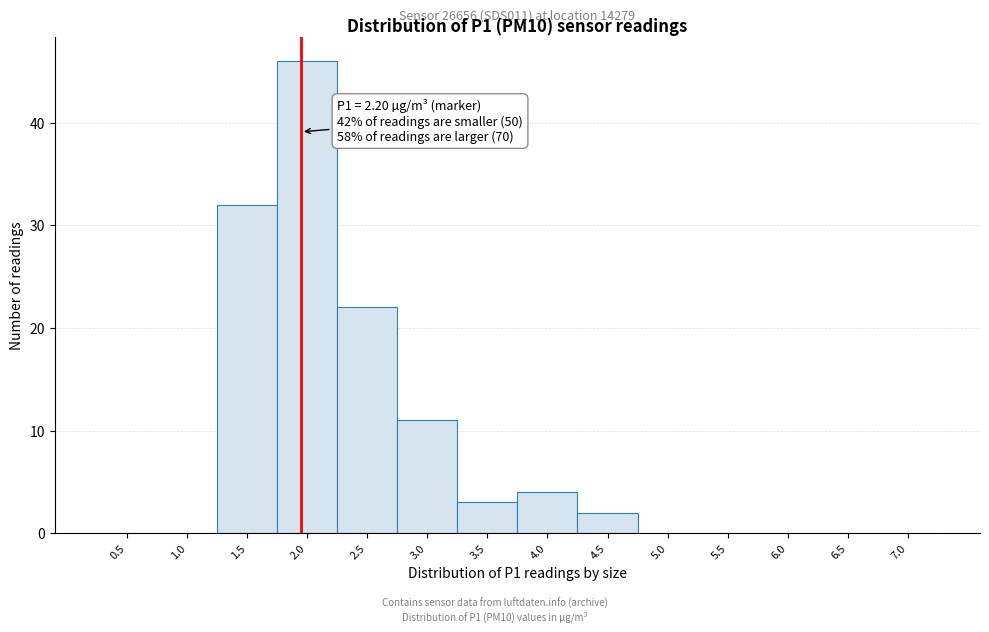

Reading right to left, extract all data points from this chart.

7.0=0	6.5=0	6.0=0	5.5=0	5.0=0	4.5=2	4.0=4	3.5=3	3.0=11	2.5=22	2.0=46	1.5=32	1.0=0	0.5=0